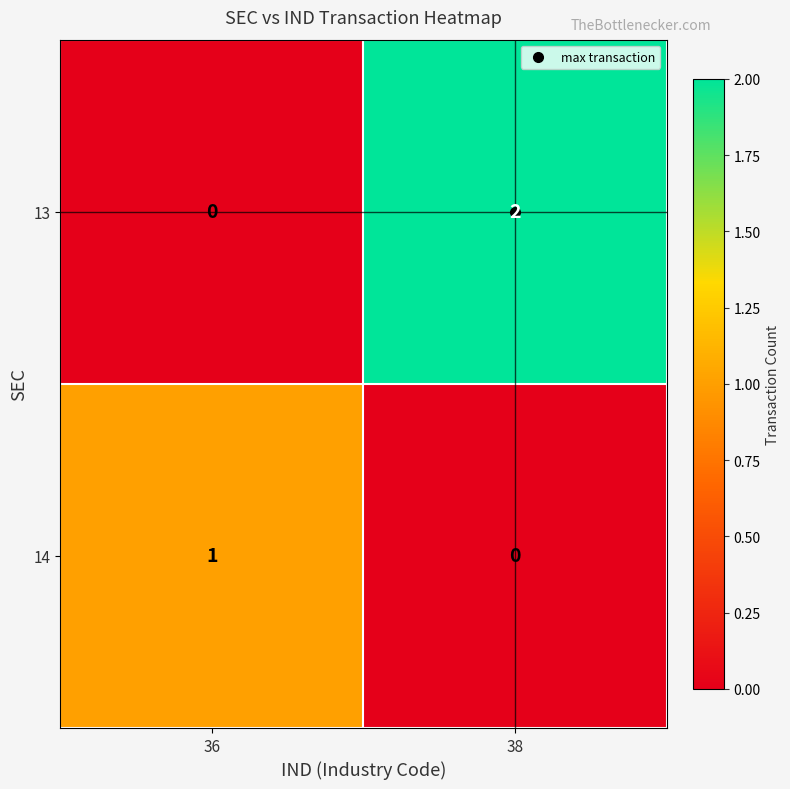

Which label corresponds to the largest value in the chart?

38